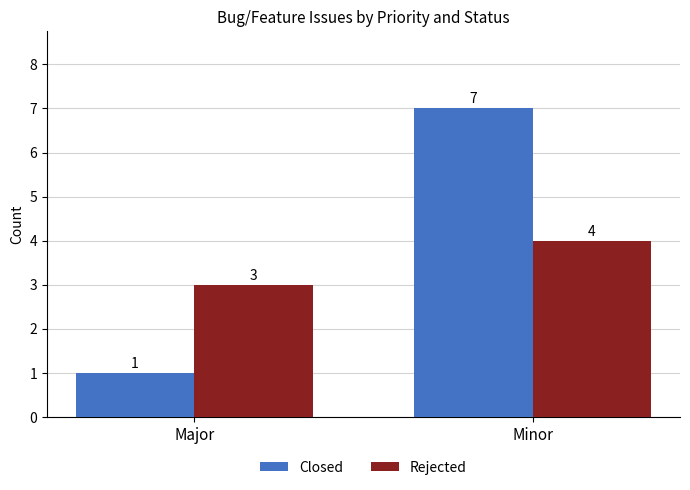

What is the sum of the Closed values at Major and Minor?

8